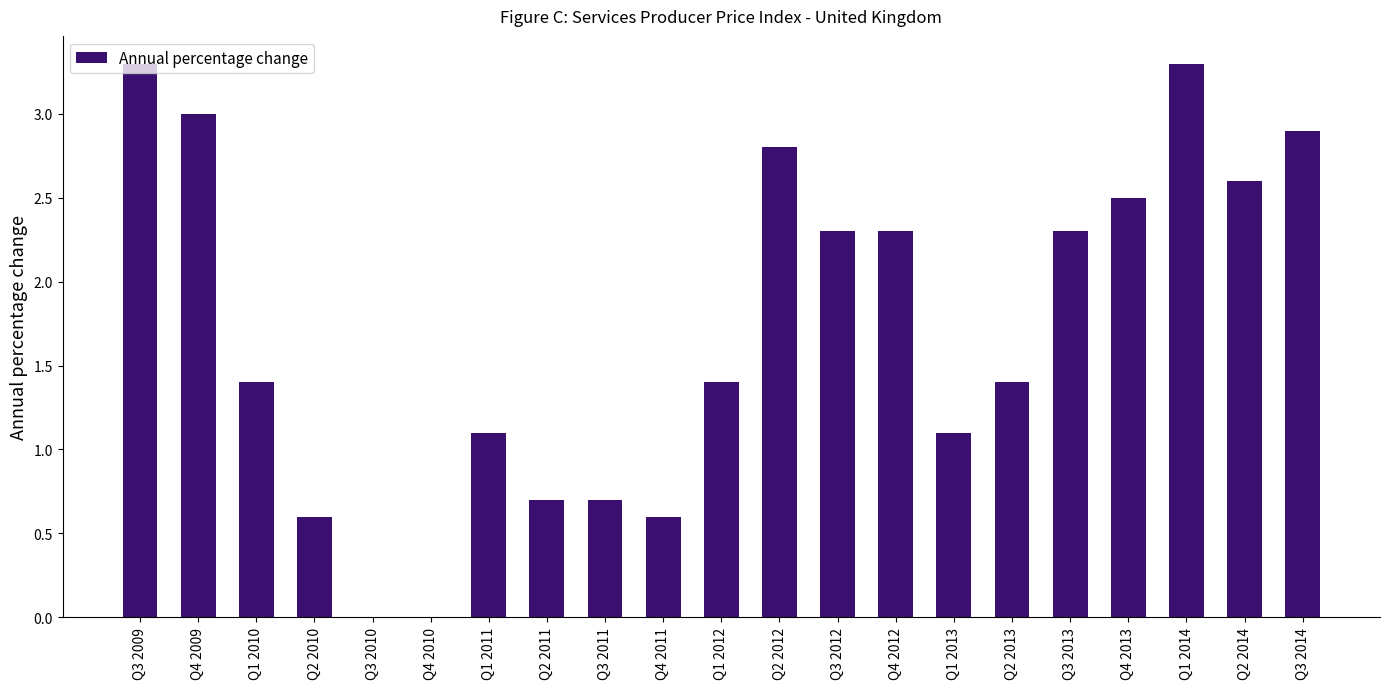

What is the maximum value shown in the chart?

3.3